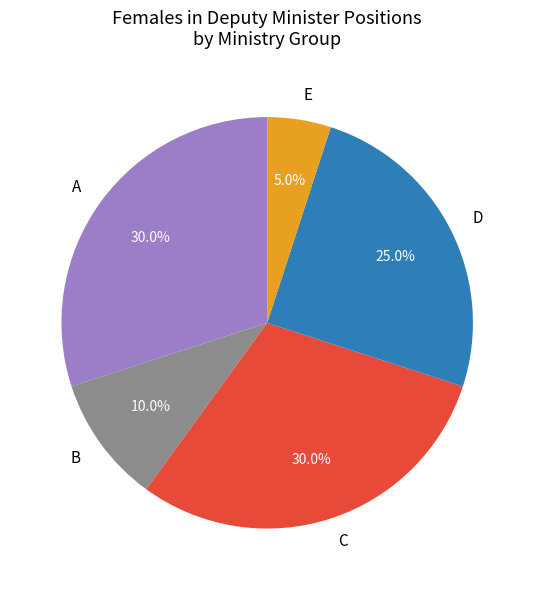

To the nearest percent, what is the average slice percentage?

20%